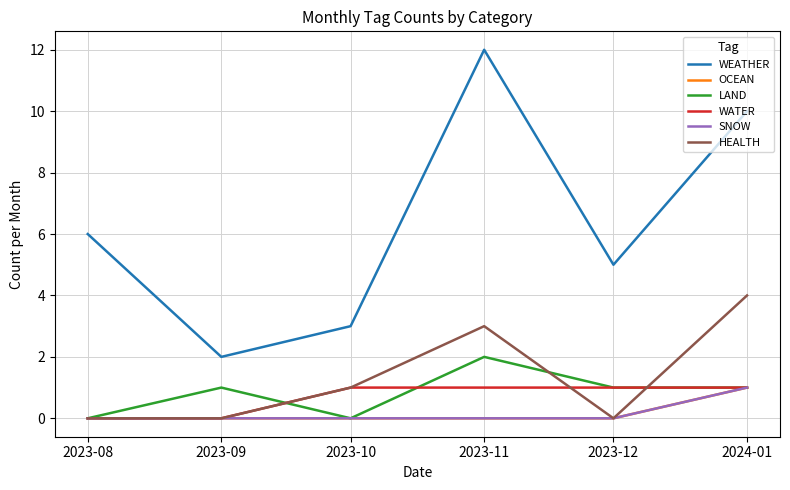

Does the chart have visible grid lines?

Yes